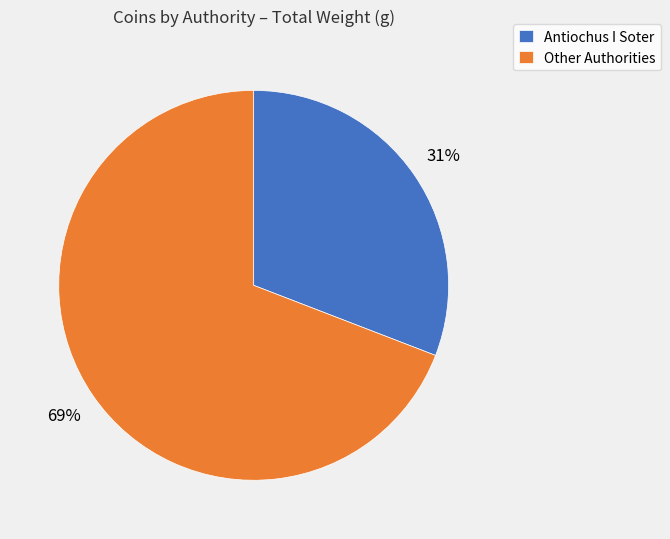

What is the smallest slice in the pie chart?

Antiochus I Soter